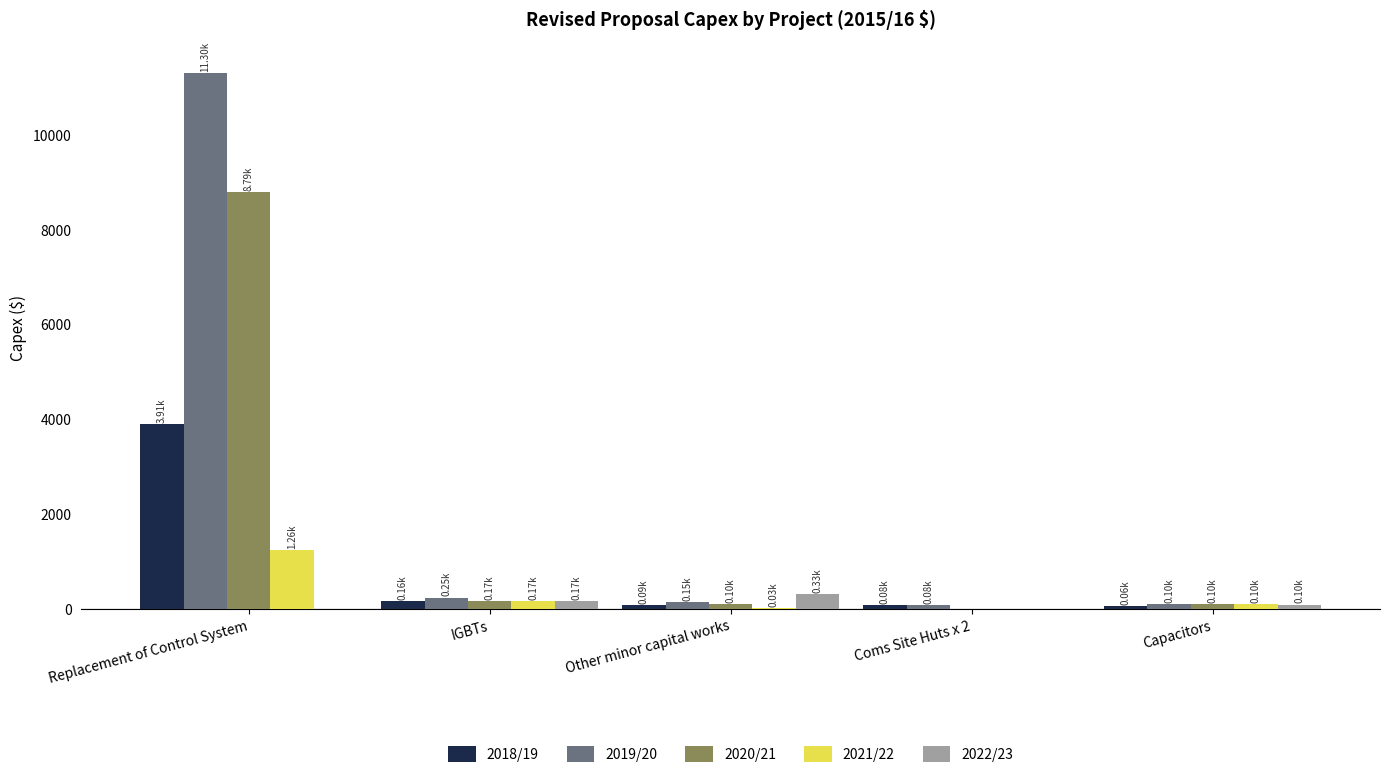

The 2019/20 series shows 246.7 at IGBTs. True or false?

True